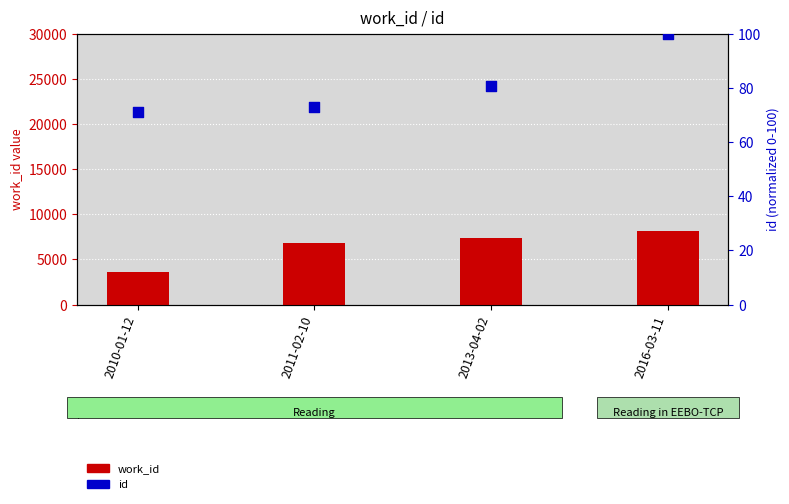

At how many categories does at least one series exceed 7201?

2